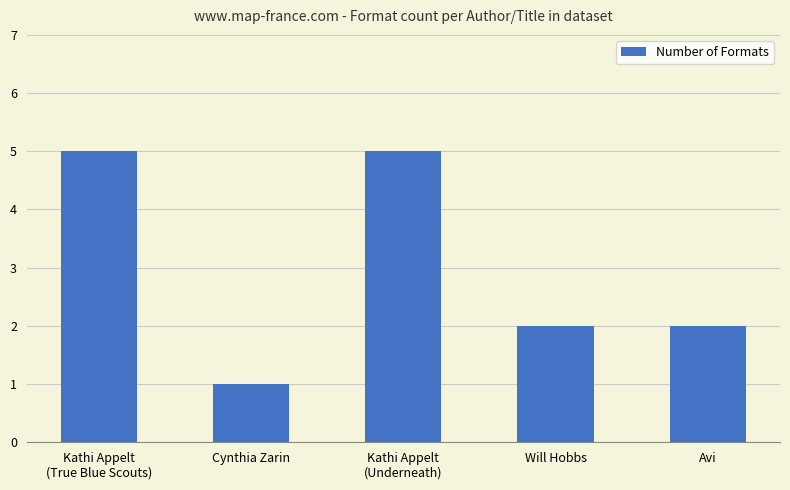

The chart shows a value of 2 at Kathi Appelt
(Underneath). True or false?

False